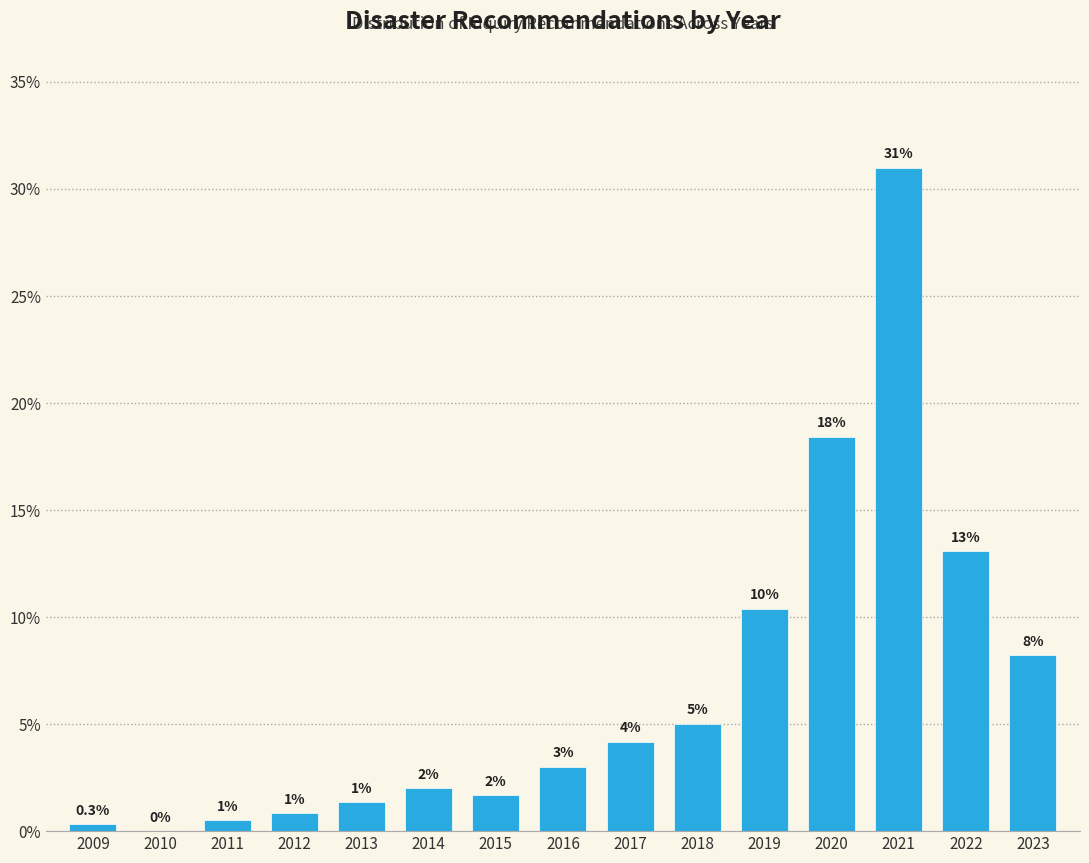

Between 2019 and 2014, which is larger?

2019